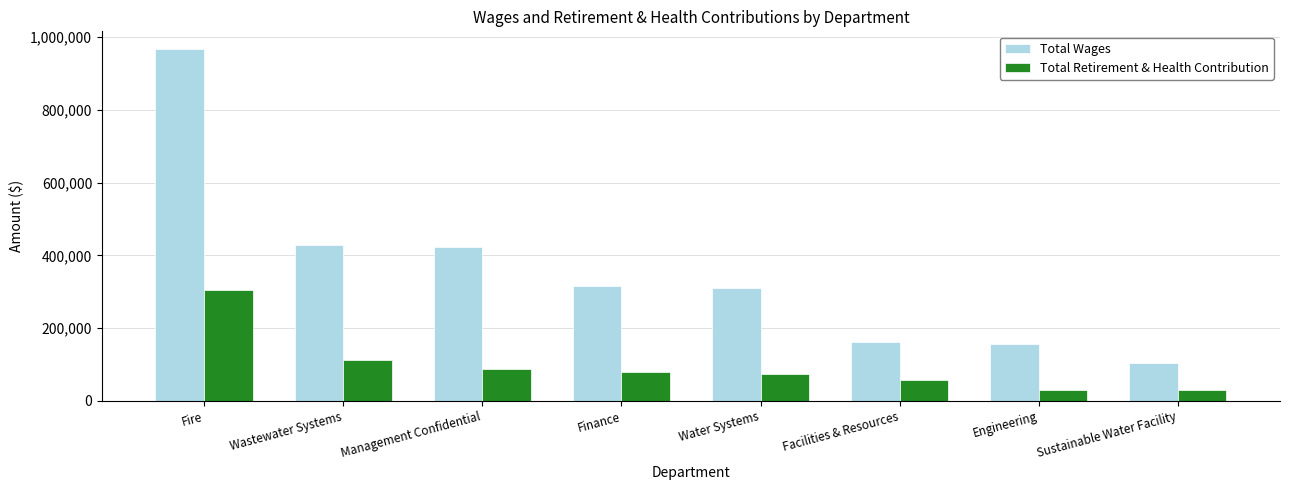

What position from the left is Facilities & Resources?

6